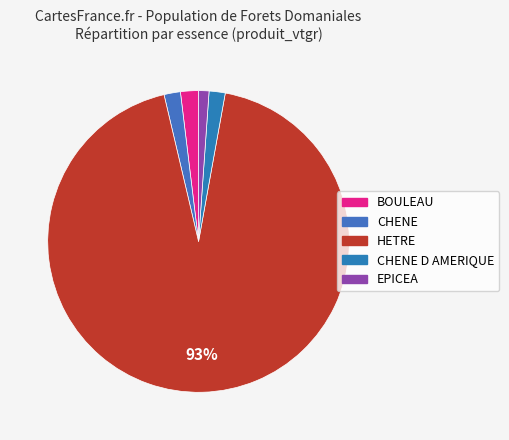

How many segments does this pie chart have?

5